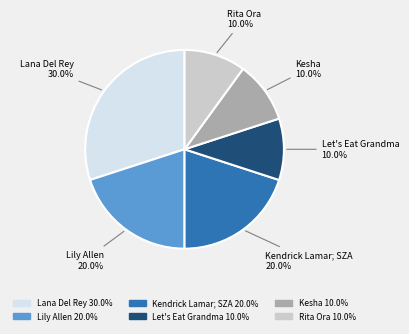

To the nearest percent, what percentage of the pie is Let's Eat Grandma?

10%